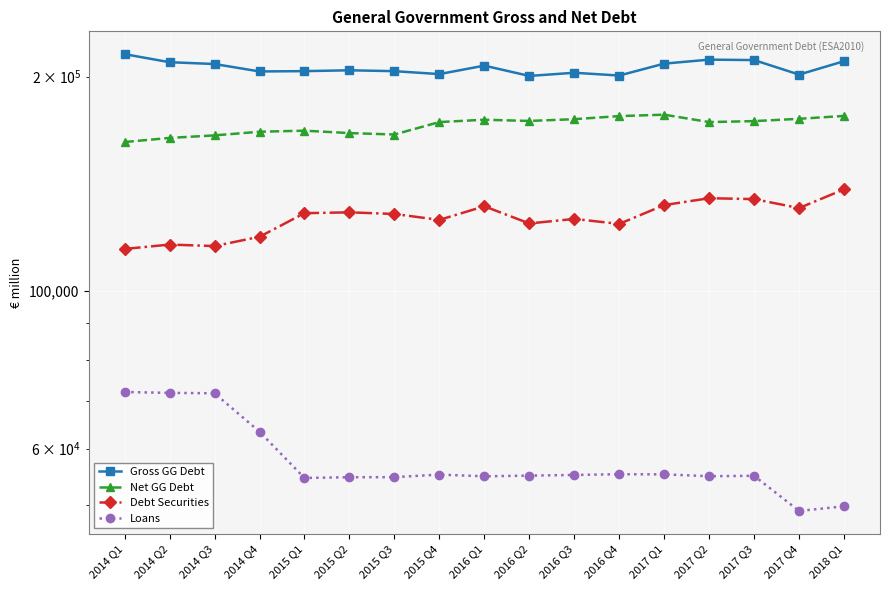

How many lines are shown in the chart?

4